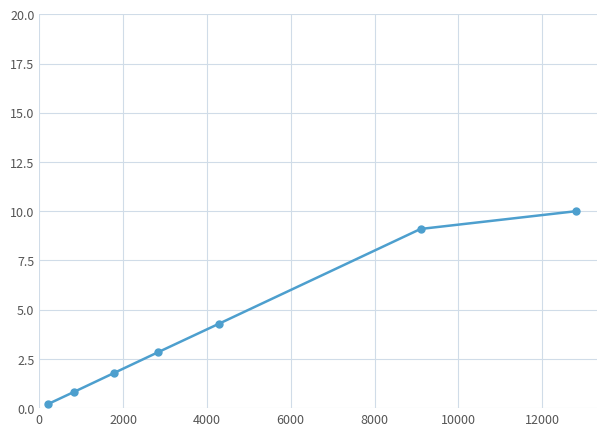

True or false: there are more than 1 points higher than both neighbors.

False